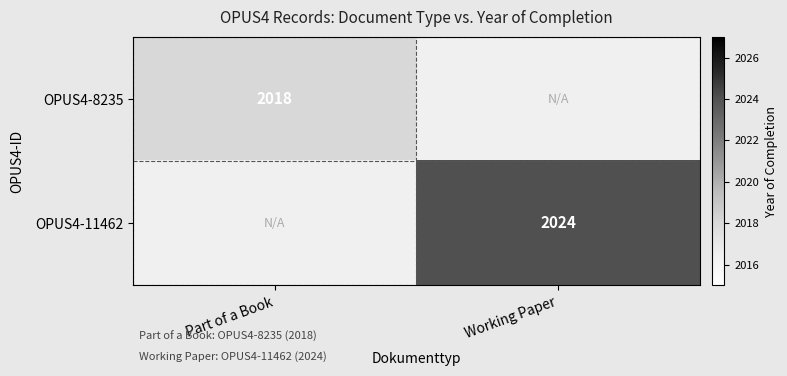

Is the value of OPUS4-8235 at Part of a Book greater than the value of OPUS4-11462 at Working Paper?

No